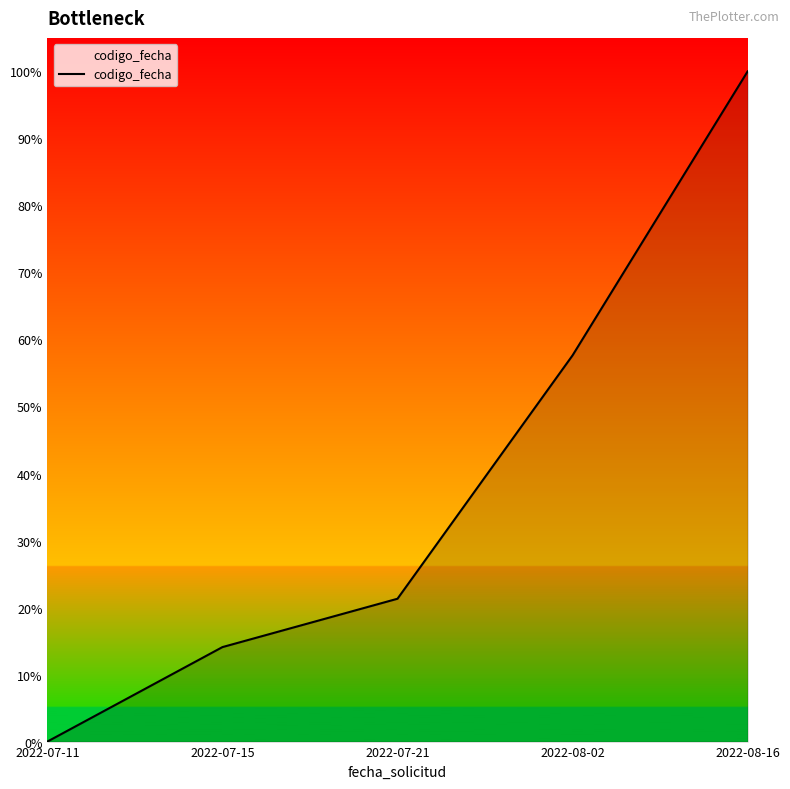

The value at 2022-07-21 is 0.2. True or false?

True